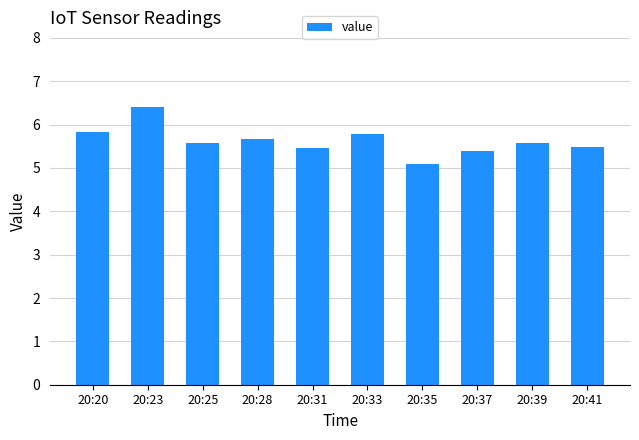

What is the value of the 3rd bar from the left?

5.6